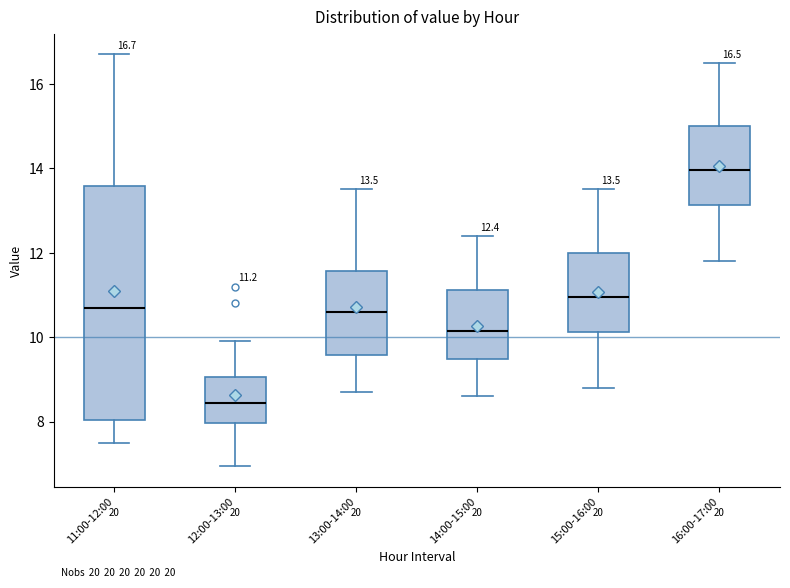

Comparing the boxes themselves (not the whiskers), which one is the tallest?

11:00-12:00